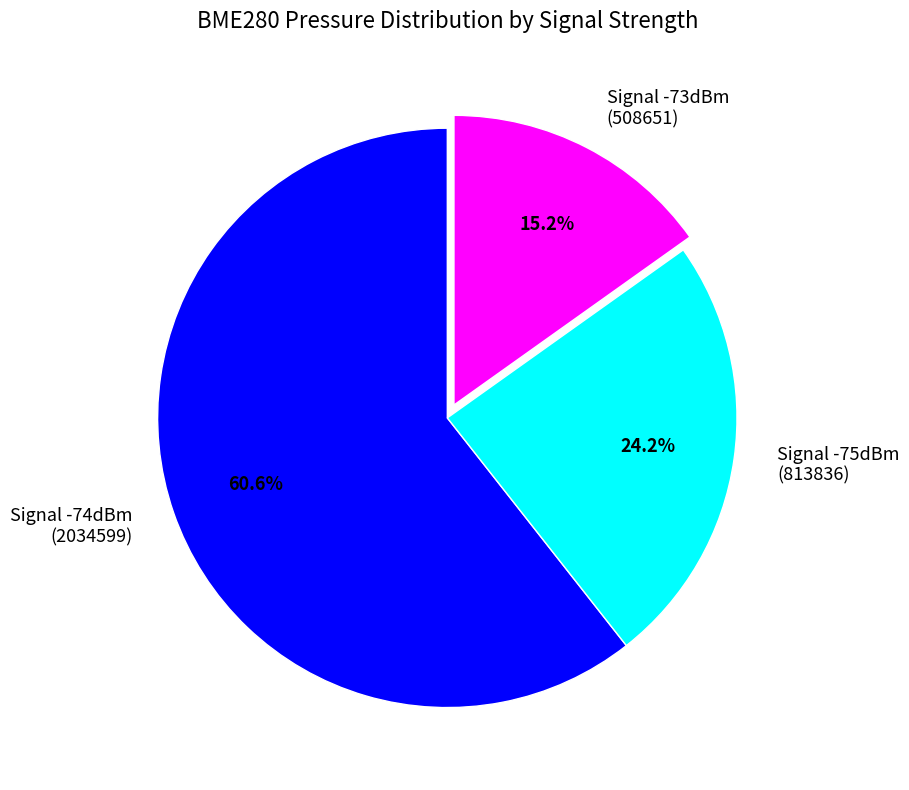

Rank the categories by value from highest to lowest.

Signal -74dBm (2034599), Signal -75dBm (813836), Signal -73dBm (508651)